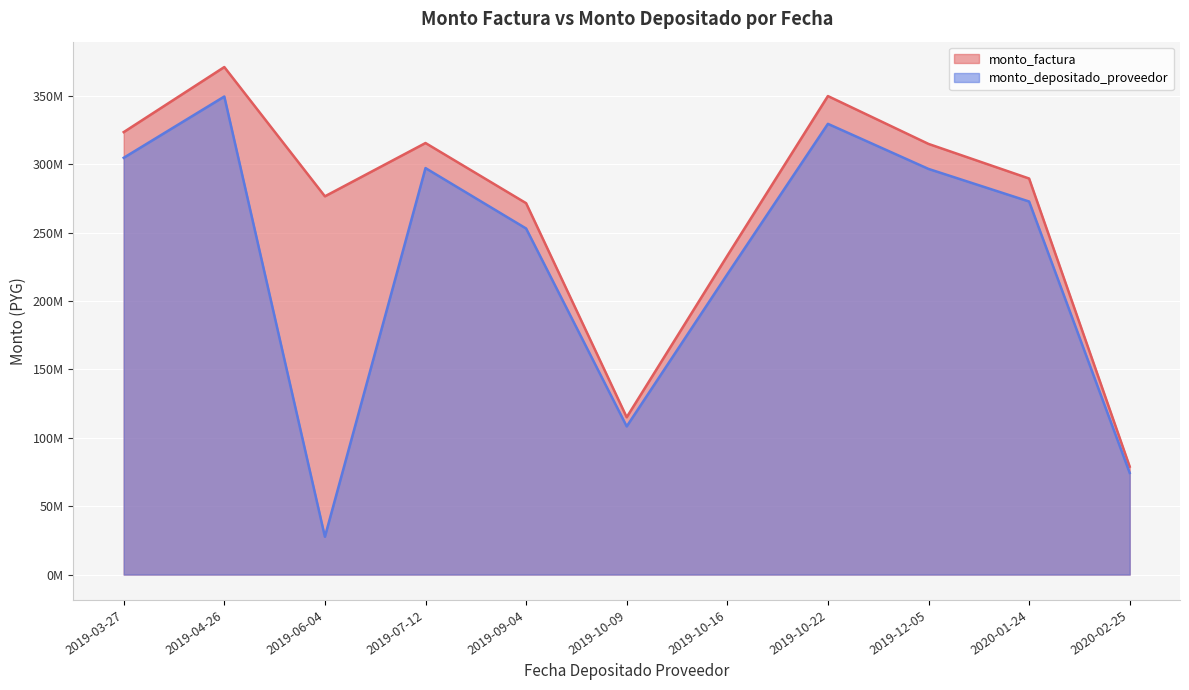

Does the chart display data point markers on the line(s)?

No